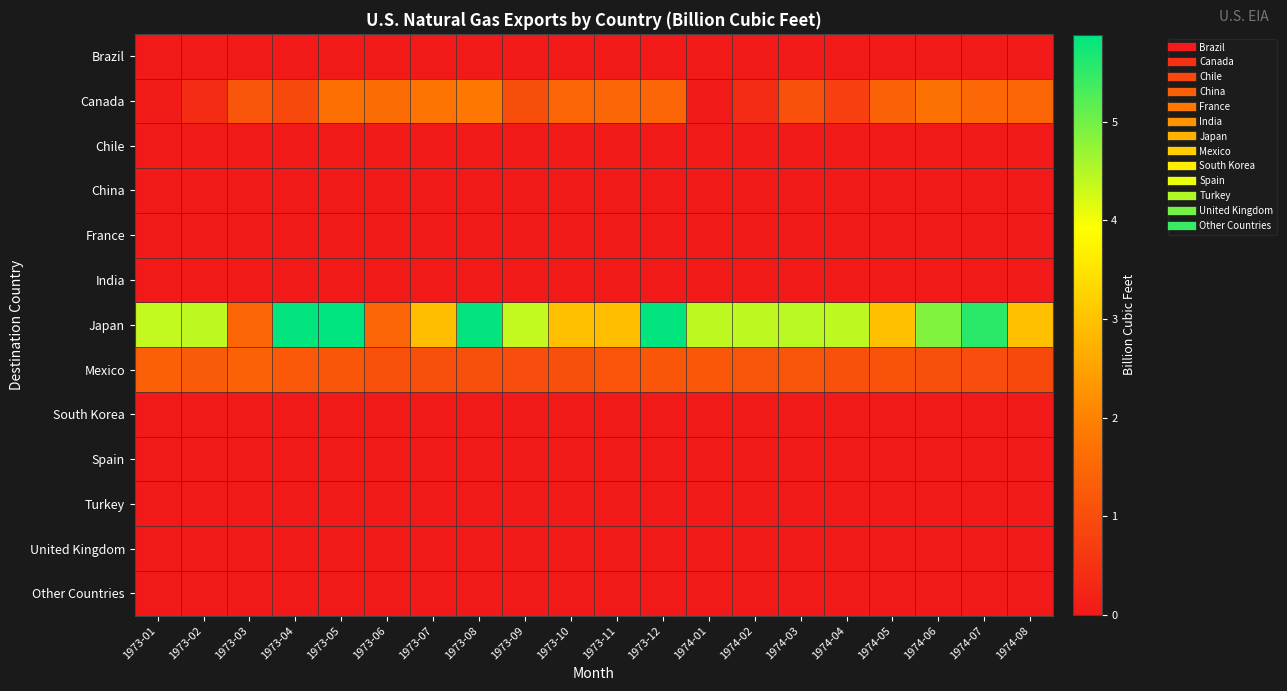

What is the maximum value shown in the chart?

5.9